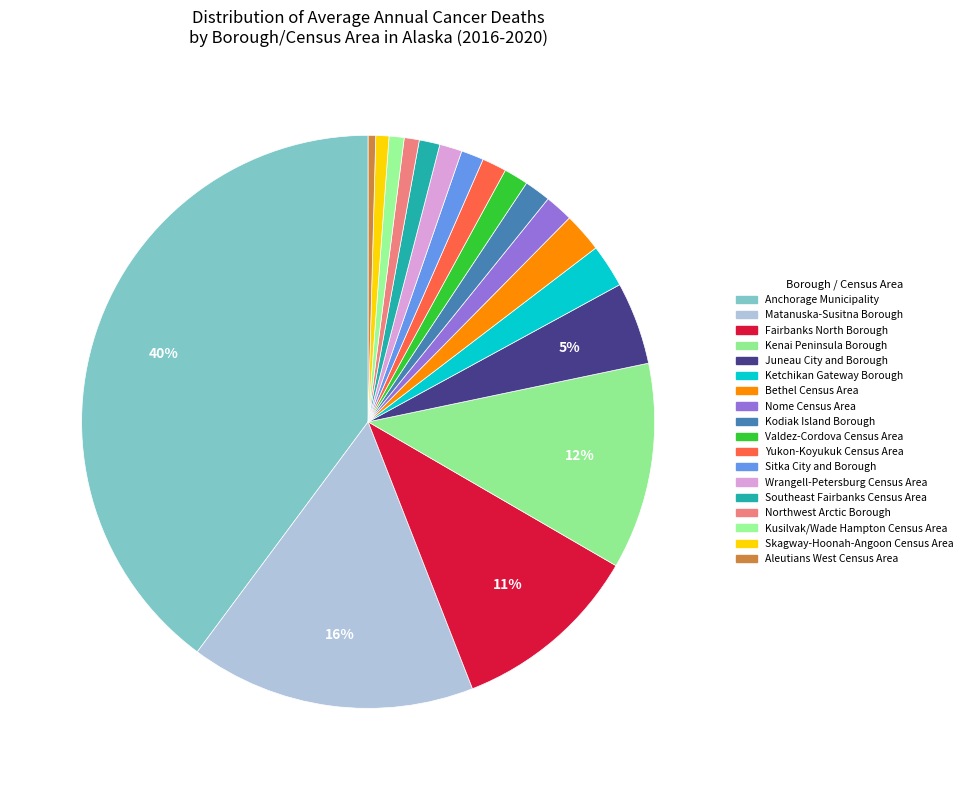

Rank the categories by value from lowest to highest.

Aleutians West Census Area, Skagway-Hoonah-Angoon Census Area, Northwest Arctic Borough, Kusilvak/Wade Hampton Census Area, Southeast Fairbanks Census Area, Sitka City and Borough, Wrangell-Petersburg Census Area, Valdez-Cordova Census Area, Yukon-Koyukuk Census Area, Kodiak Island Borough, Nome Census Area, Bethel Census Area, Ketchikan Gateway Borough, Juneau City and Borough, Fairbanks North Borough, Kenai Peninsula Borough, Matanuska-Susitna Borough, Anchorage Municipality